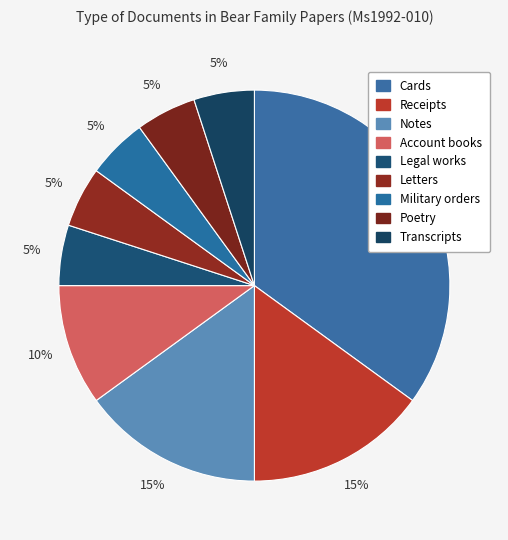

How many segments does this pie chart have?

9